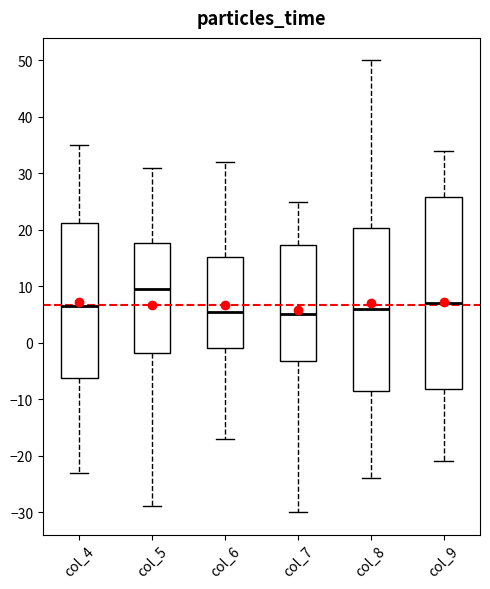

Reading left to right, transcribe this box plot: for each box, give where its median line is, the range the box spans, and where its two whiskers end, as read against the y-axis. The values are not printed on the chart, so give them approximately, as read against the axis.

col_4: median 7, box -6 to 21, whiskers -23 to 35
col_5: median 10, box -2 to 18, whiskers -29 to 31
col_6: median 6, box -1 to 15, whiskers -17 to 32
col_7: median 5, box -3 to 17, whiskers -30 to 25
col_8: median 6, box -8 to 20, whiskers -24 to 50
col_9: median 7, box -8 to 26, whiskers -21 to 34